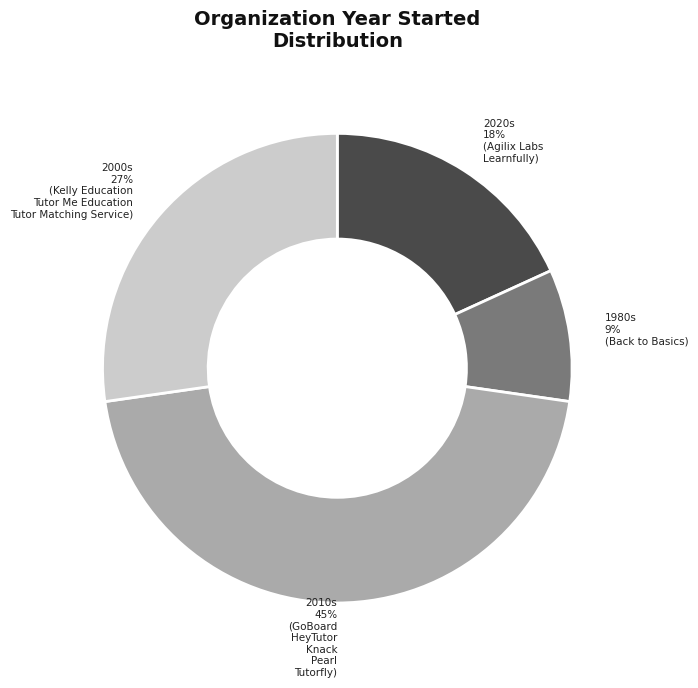

How many segments does this pie chart have?

4